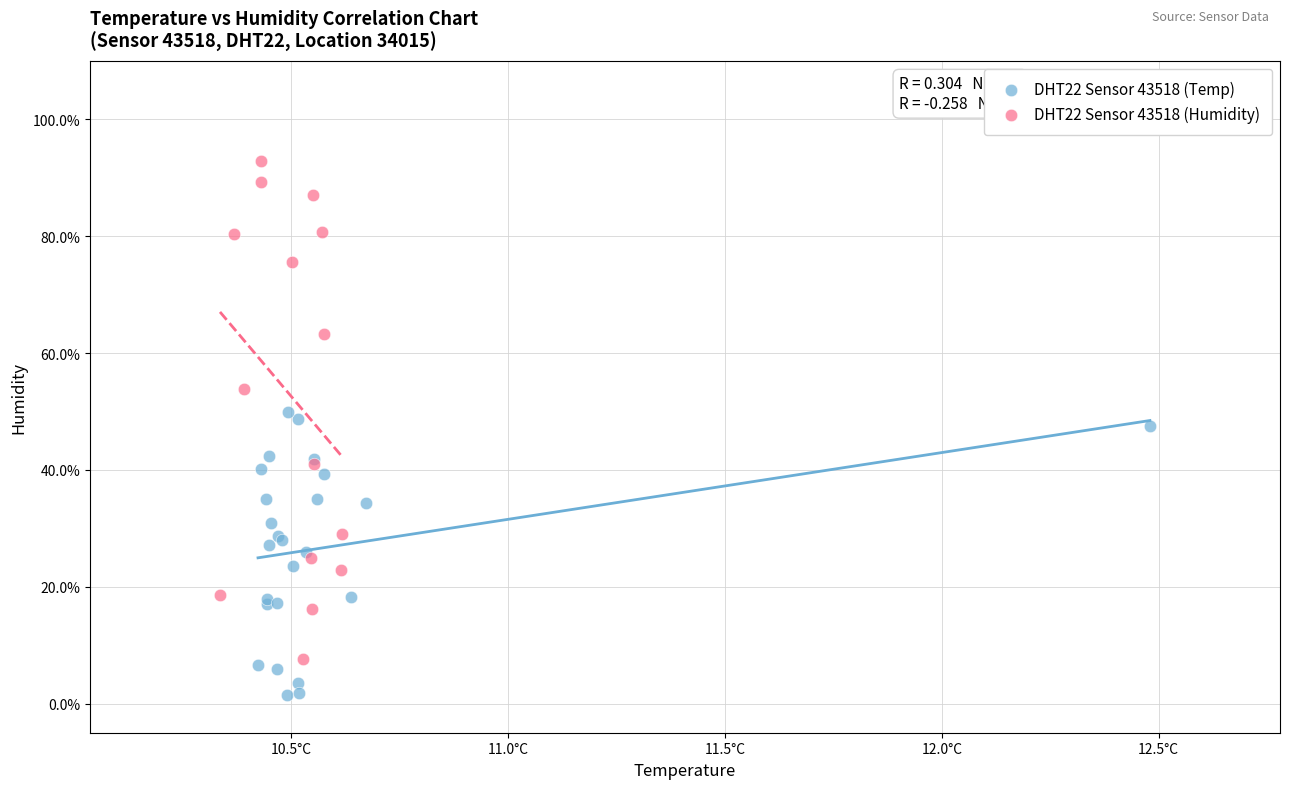

What are all the series names shown in the legend?

DHT22 Sensor 43518 (Temp), DHT22 Sensor 43518 (Humidity)